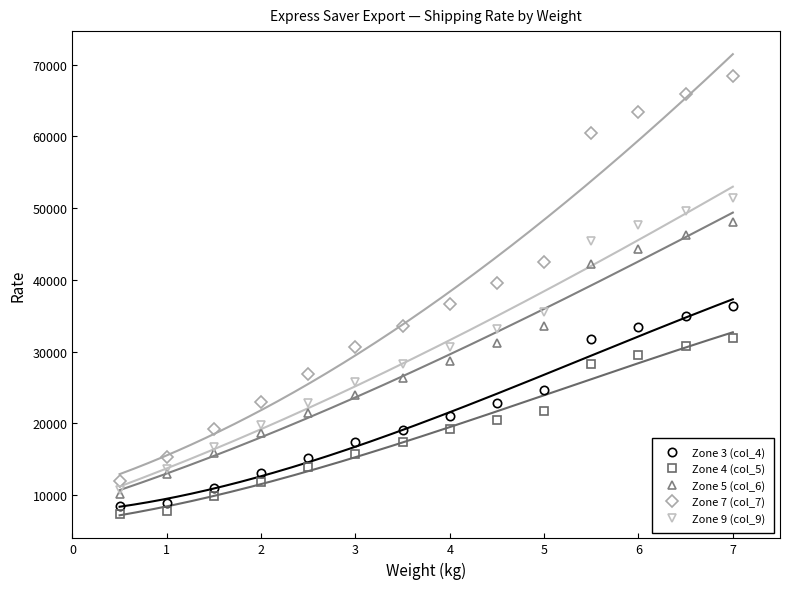

Reading left to right, extract all data points from this chart.

Zone 3 (col_4): 8497	8847	10968	13099	15220	17359	19155	20978	22802	24616	31766	33490	34922	36362
Zone 4 (col_5): 7331	7860	9891	11898	13929	15704	17479	19239	20510	21781	28242	29602	30732	31897
Zone 5 (col_6): 10161	13014	15830	18672	21500	23969	26339	28770	31152	33646	42161	44334	46214	48036
Zone 7 (col_7): 11933	15359	19202	22980	26823	30666	33597	36606	39576	42546	60503	63438	65948	68459
Zone 9 (col_9): 10671	13713	16717	19750	22802	25834	28263	30653	33091	35528	45354	47597	49533	51477